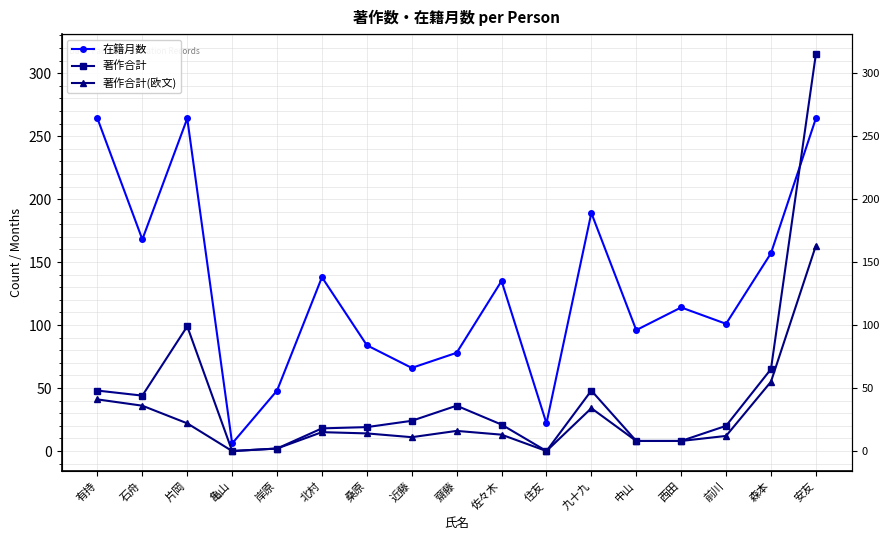

At which category does 在籍月数 reach its first local peak?

片岡